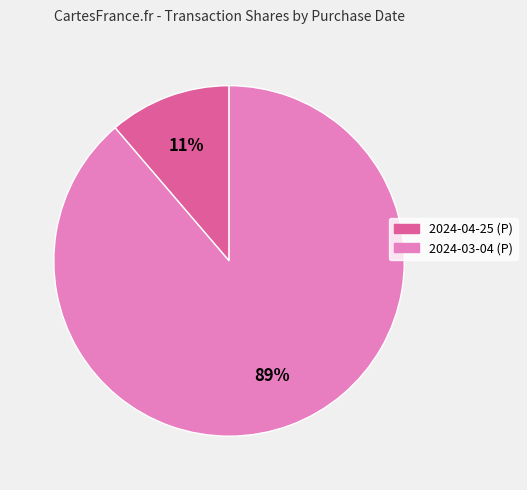

To the nearest percent, what is the combined percentage of 2024-03-04 (P) and 2024-04-25 (P)?

100%